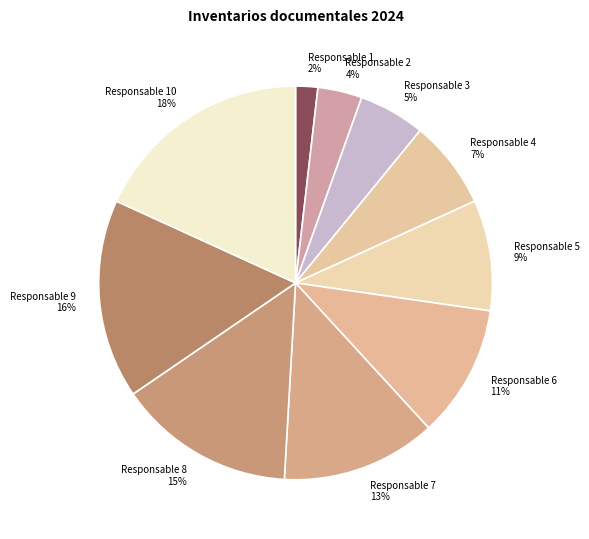

Is it true that Responsable 10 is 18% of the pie?

True